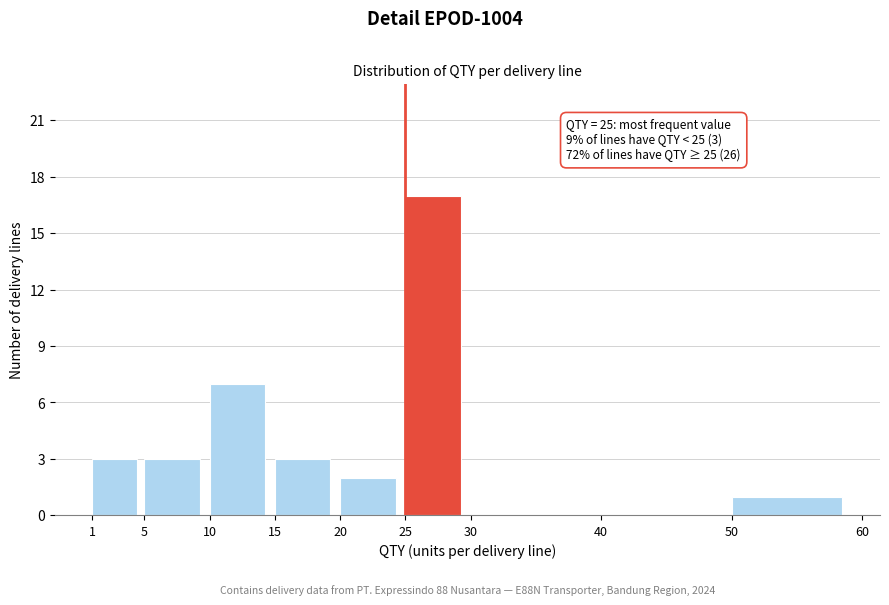

Over which range of the x-axis is the bar tallest?

25 to 30